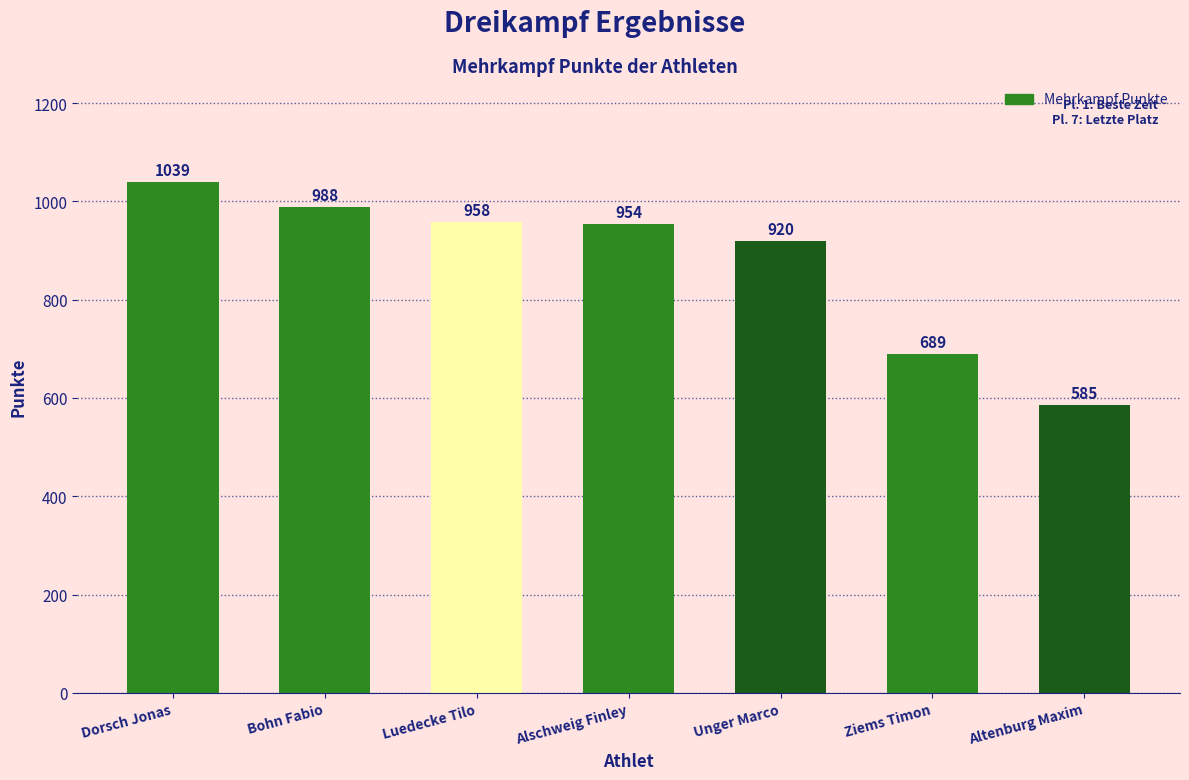

List the labels in order of value, largest first.

Dorsch Jonas, Bohn Fabio, Luedecke Tilo, Alschweig Finley, Unger Marco, Ziems Timon, Altenburg Maxim